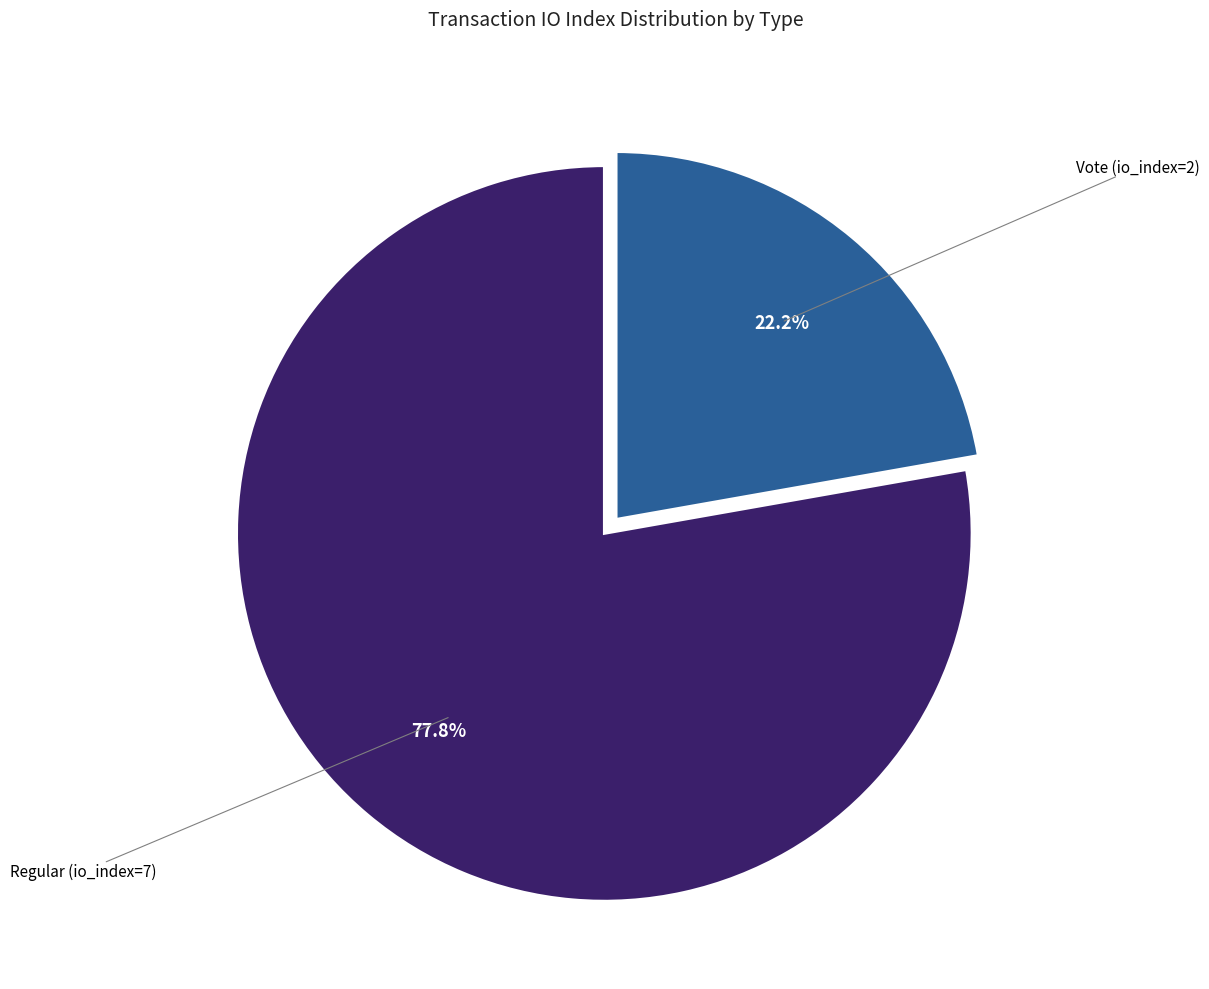

Is there any slice that represents more than half of the pie?

Yes